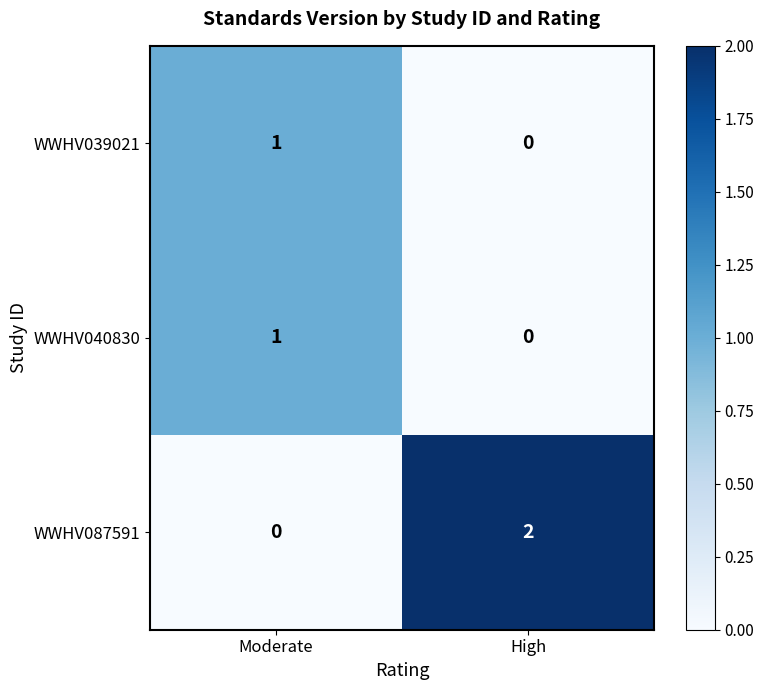

Reading right to left, transcribe all the data shown in this chart.

WWHV039021: 0	1
WWHV040830: 0	1
WWHV087591: 2	0